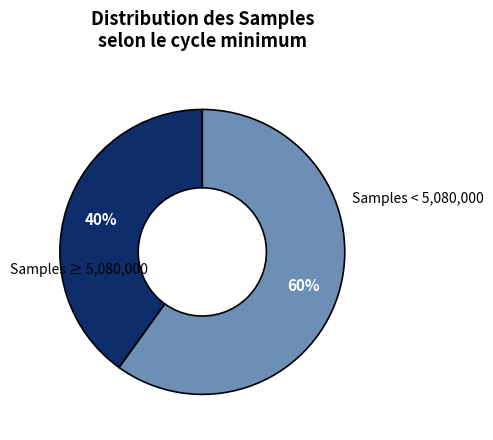

Is there a majority slice in this chart?

Yes